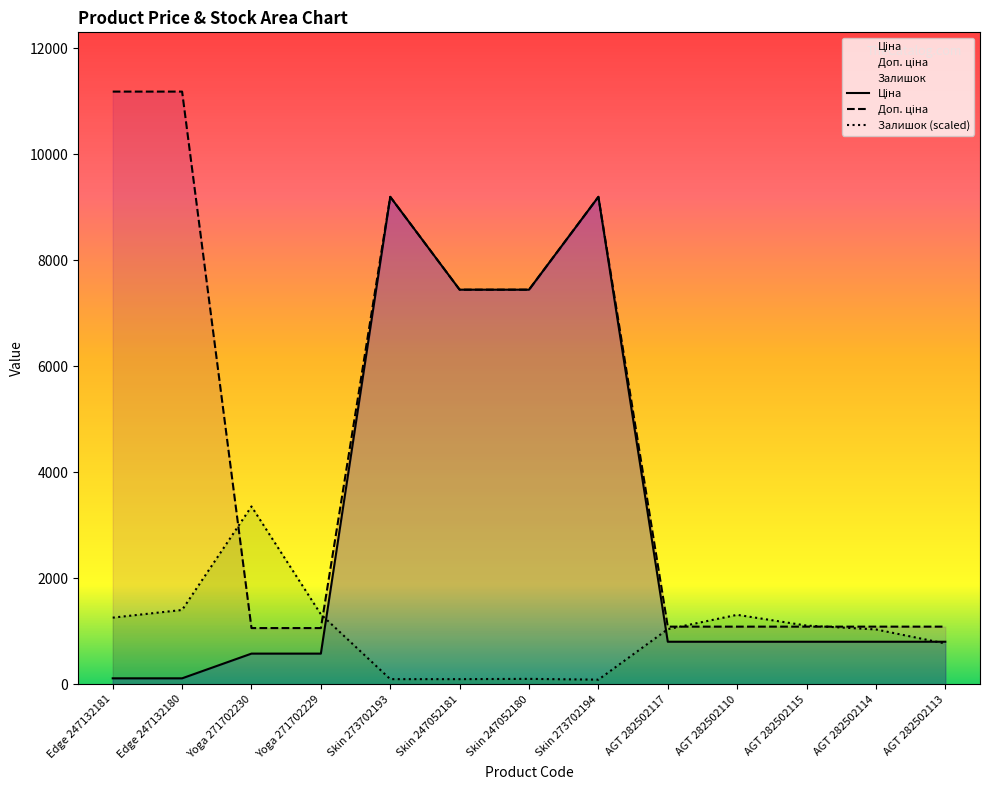

What is the total value across all series at Edge 247132180?

12695.6